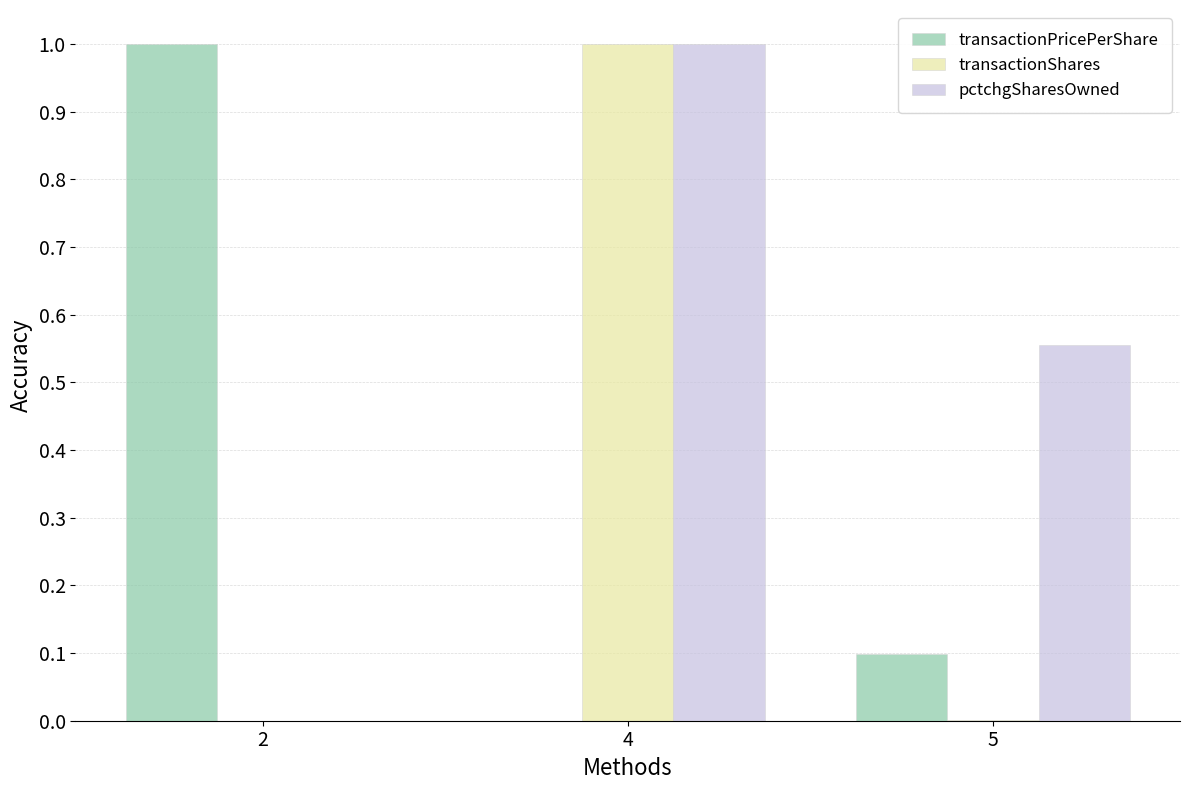

What is the maximum value for transactionPricePerShare?

1.0